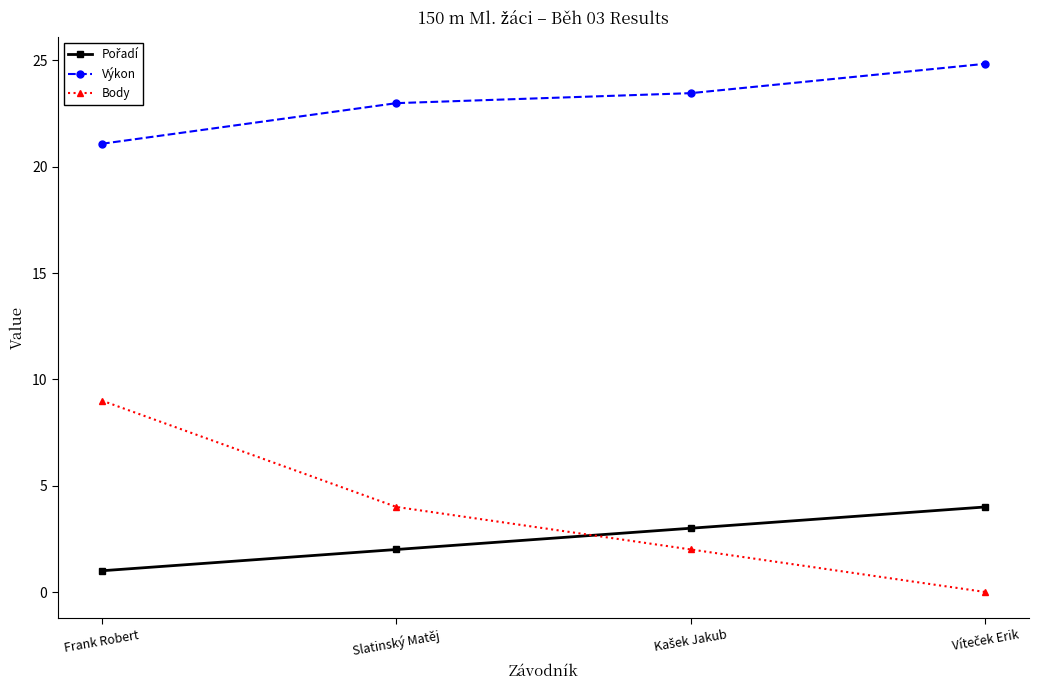

What is the value of the Výkon point at the 4th from the left?

24.8